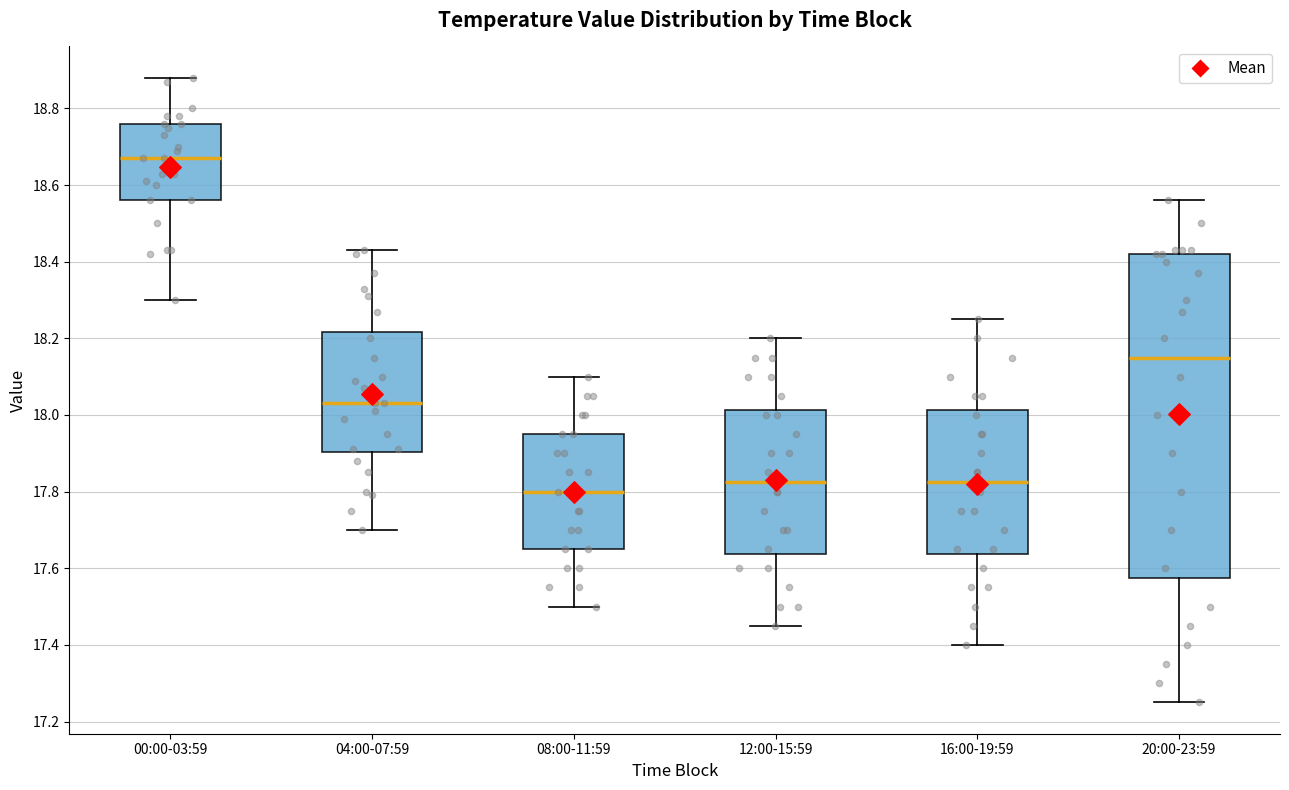

Reading left to right, read every box against the y-axis: the position of its median line, the range the box covers, and the ends of its whiskers. The values are not printed on the chart, so give them approximately, as read against the axis.

00:00-03:59: median 18.68, box 18.56 to 18.76, whiskers 18.30 to 18.88
04:00-07:59: median 18.04, box 17.90 to 18.22, whiskers 17.70 to 18.44
08:00-11:59: median 17.80, box 17.66 to 17.96, whiskers 17.50 to 18.10
12:00-15:59: median 17.82, box 17.64 to 18.02, whiskers 17.46 to 18.20
16:00-19:59: median 17.82, box 17.64 to 18.02, whiskers 17.40 to 18.26
20:00-23:59: median 18.16, box 17.58 to 18.42, whiskers 17.26 to 18.56